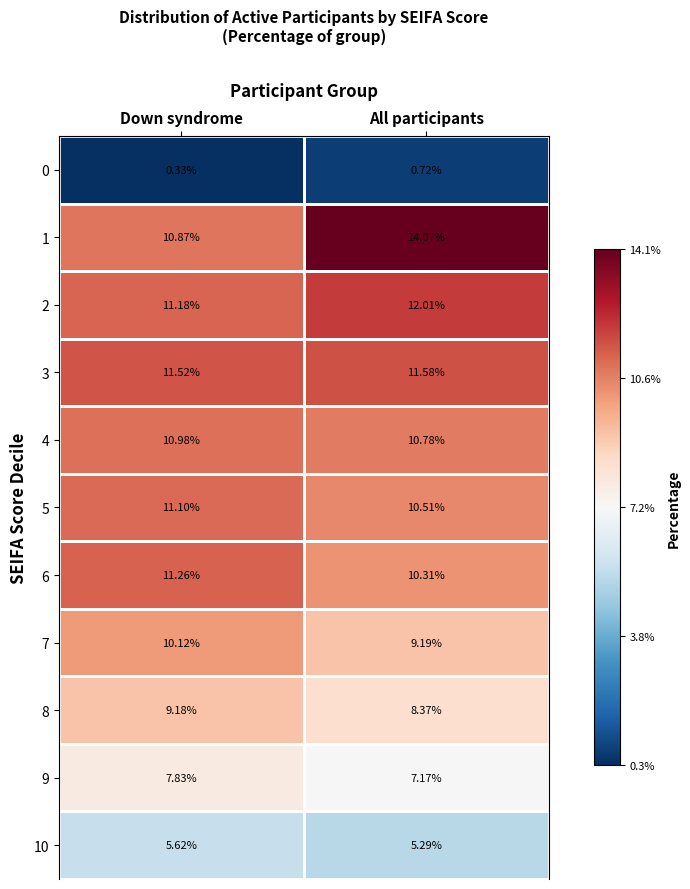

List the labels in order of 10 value, smallest first.

All participants, Down syndrome